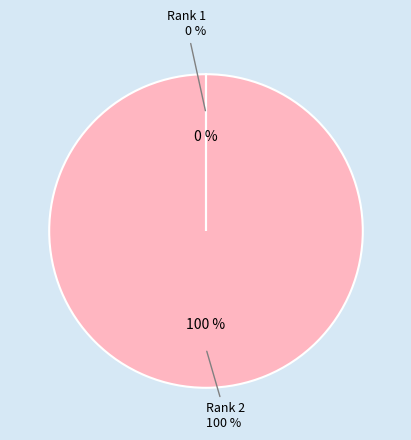

To the nearest percent, what is the combined percentage of Rank 2 and Rank 1?

100%